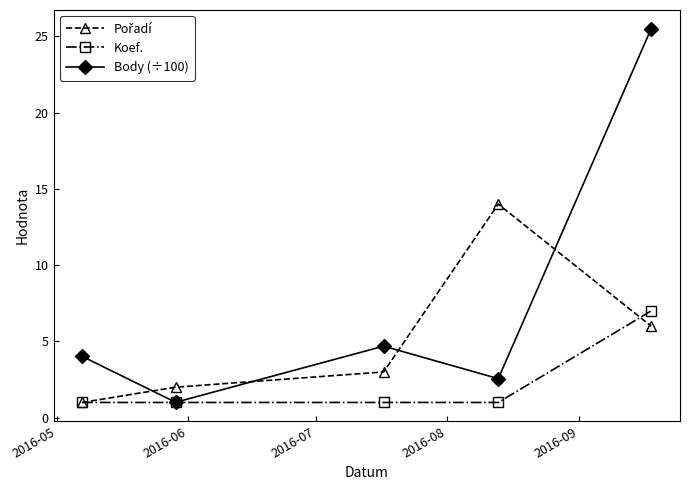

What is the value of the Koef. point at the 3rd from the left?

1.0